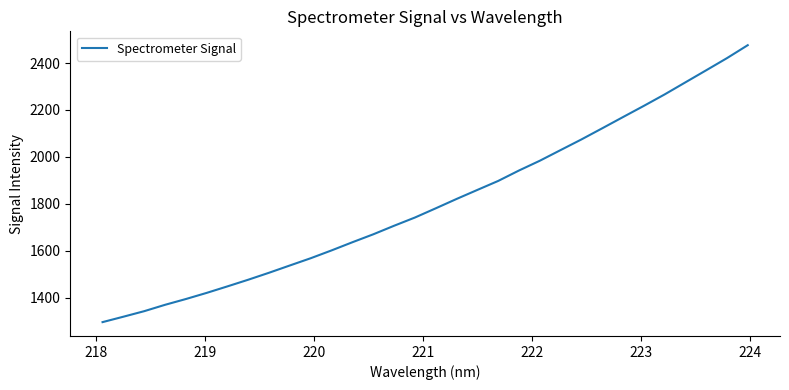

What is the greatest value displayed?

2476.0